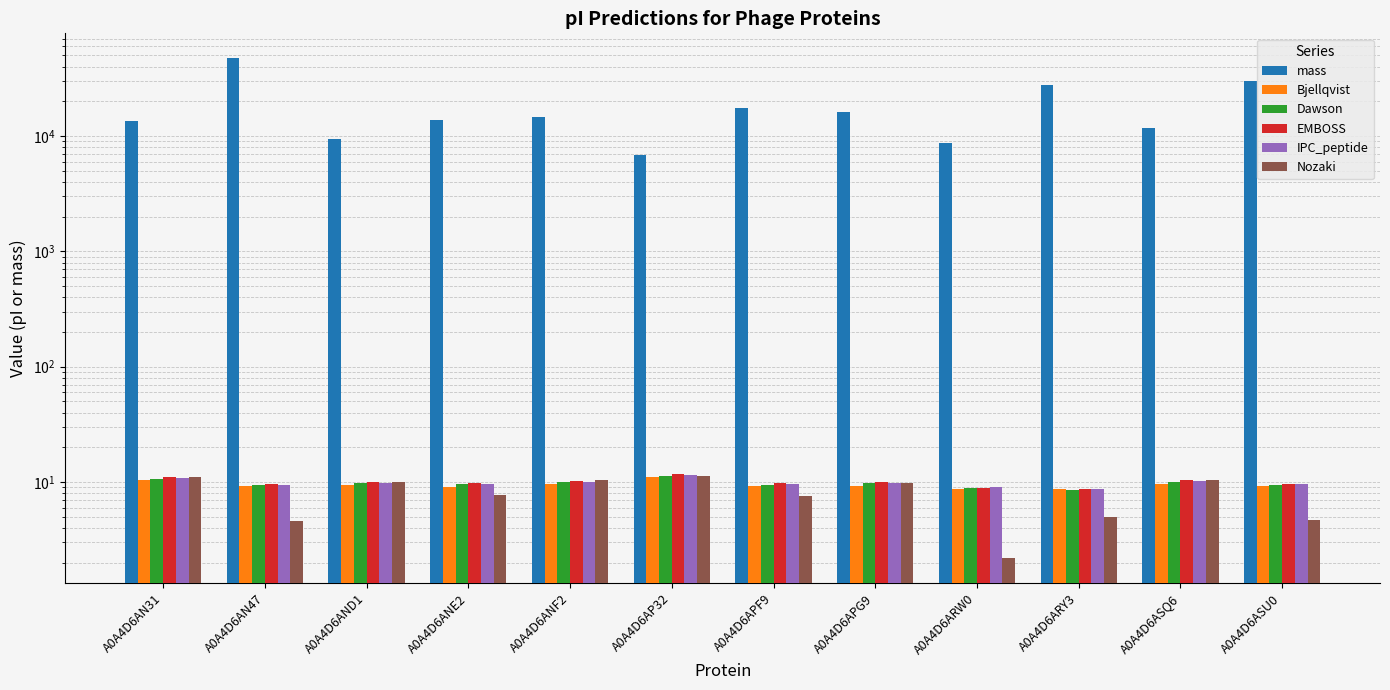

At which category is the sum across all series the highest?

A0A4D6AN47